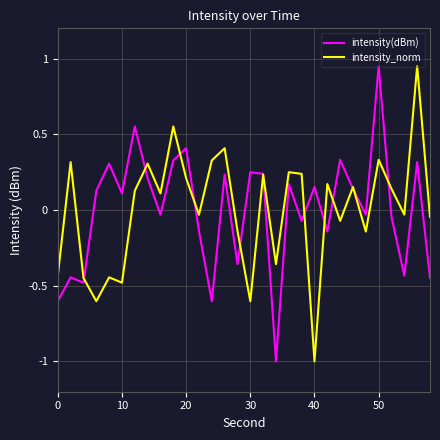

What is the smallest value displayed?

-1.0